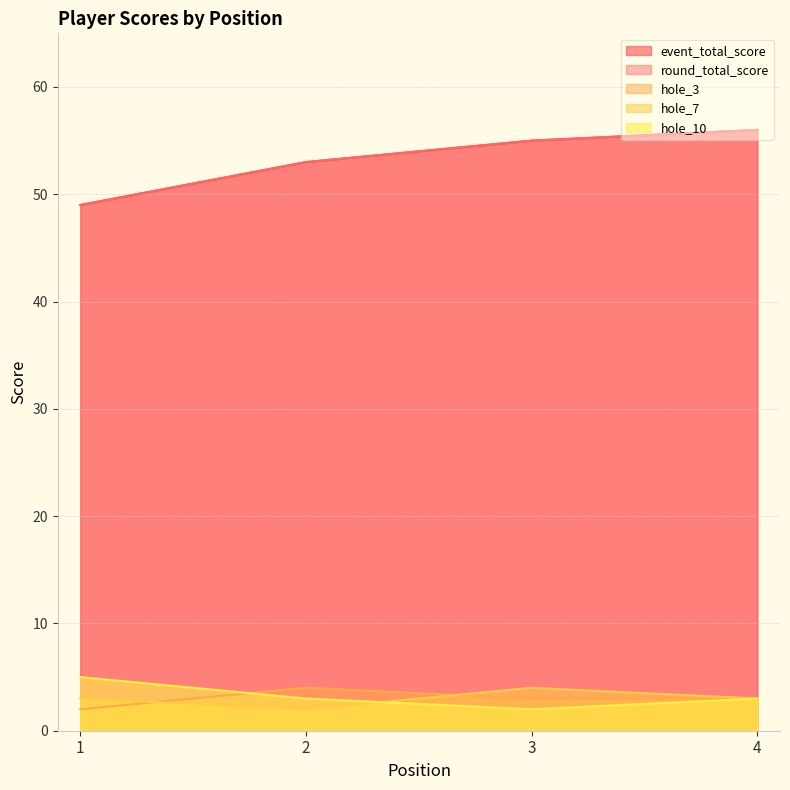

What are all the series names shown in the legend?

event_total_score, round_total_score, hole_3, hole_7, hole_10